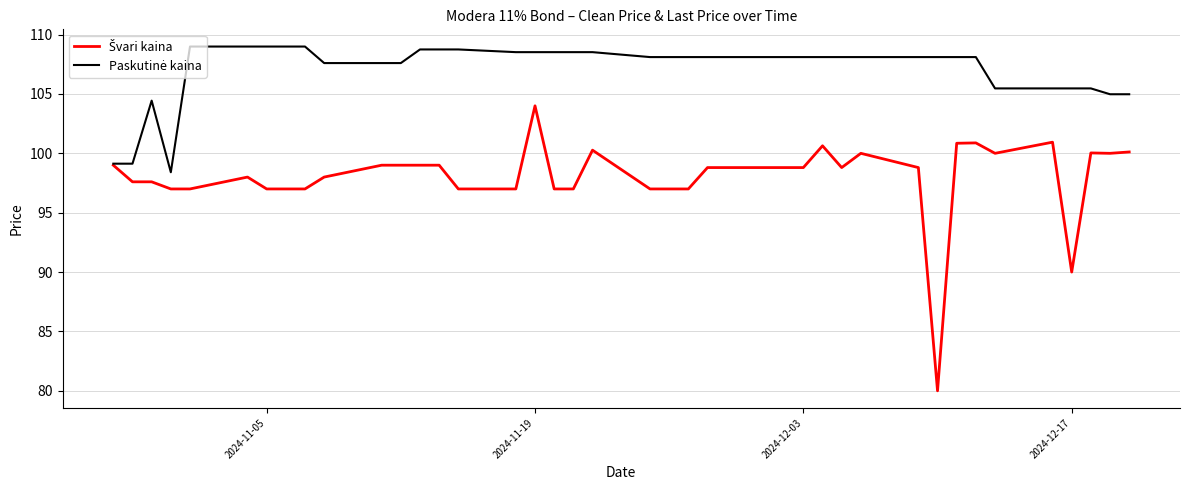

Is this an area chart (filled region under the line)?

No